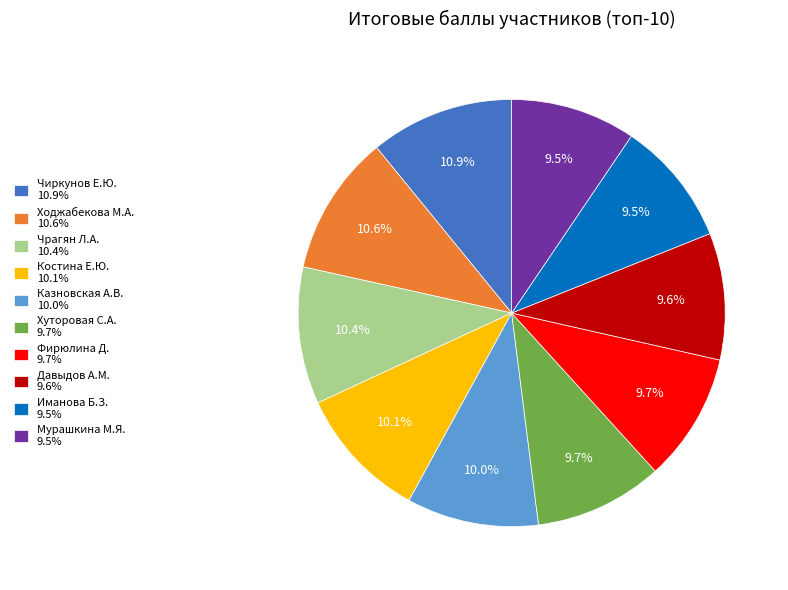

Which has a higher value, Костина Е.Ю. or Чиркунов Е.Ю.?

Чиркунов Е.Ю.